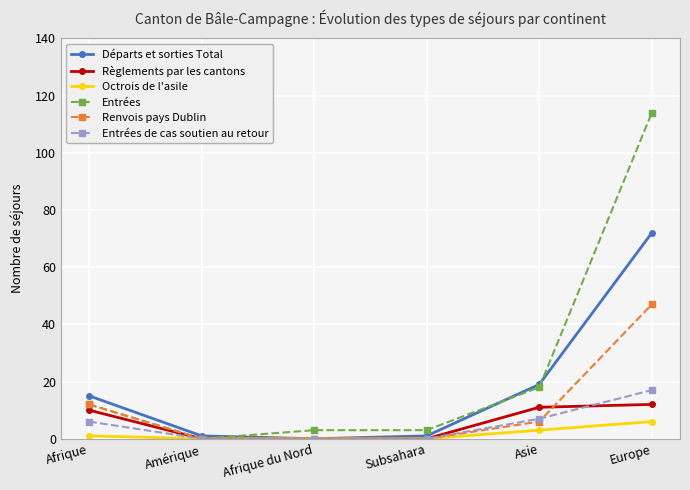

Rank the series by their maximum value, from highest to lowest.

Entrées, Départs et sorties Total, Renvois pays Dublin, Entrées de cas soutien au retour, Règlements par les cantons, Octrois de l'asile